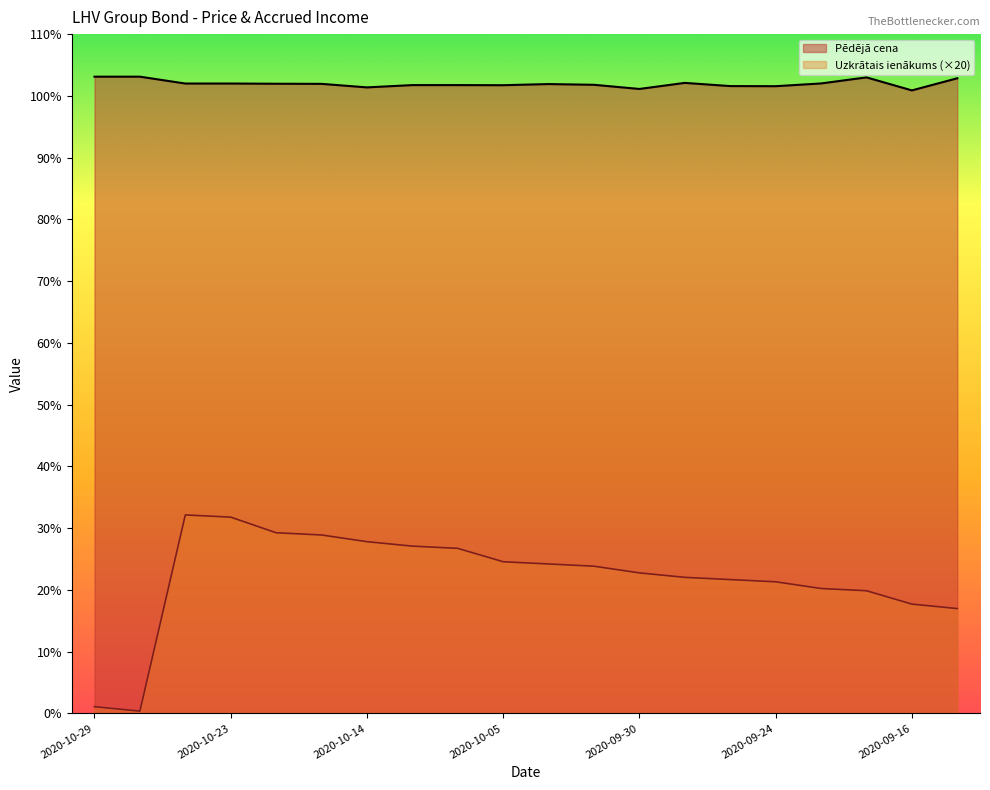

At which category is the sum across all series the highest?

2020-10-26